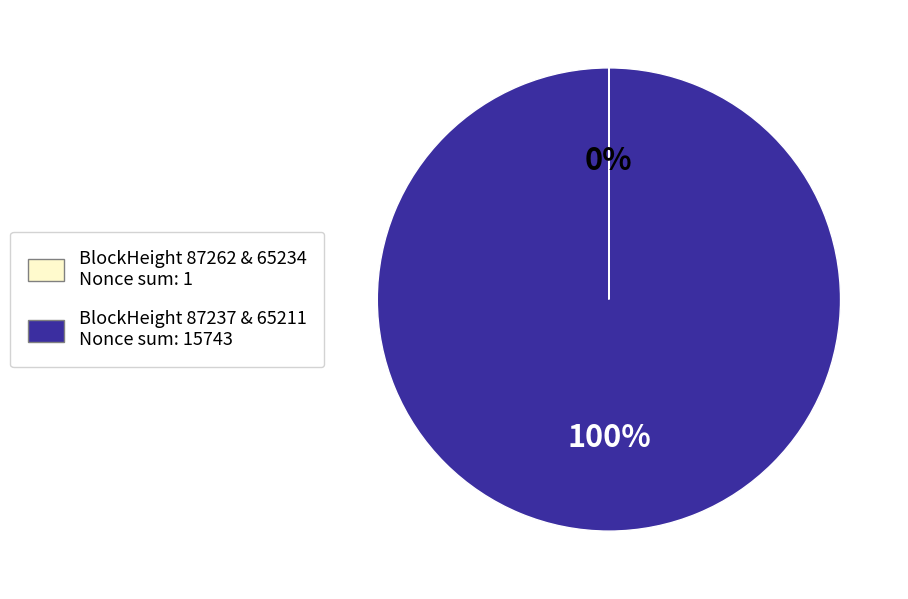

To the nearest percent, what is the difference between the largest and smallest slice percentages?

100%